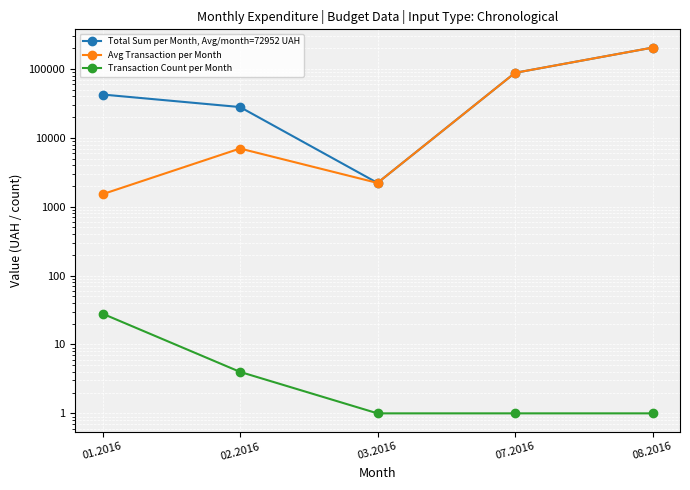

What is the sum of all Total Sum per Month, Avg/month=72952 UAH values?

364764.3